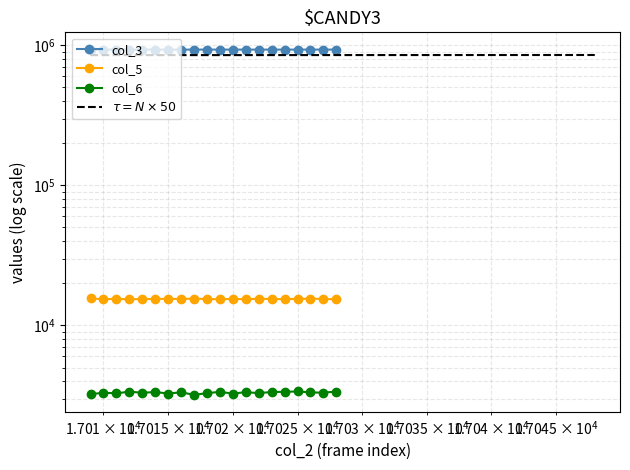

True or false: col_3 and col_5 intersect in this chart.

False